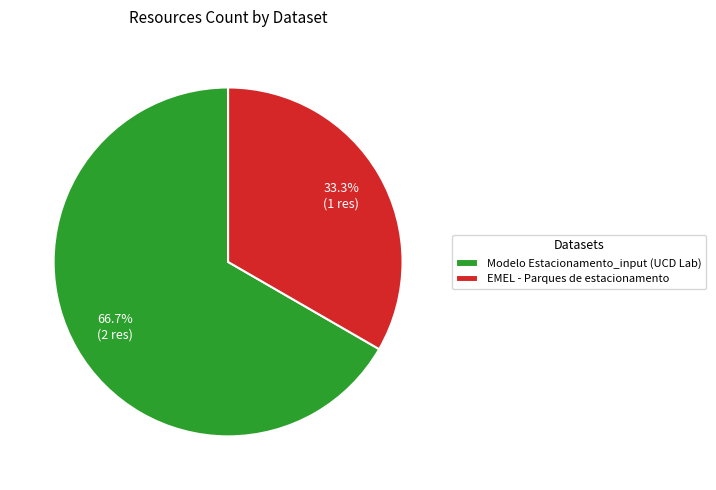

Which category has the smallest portion of the pie?

EMEL - Parques de estacionamento